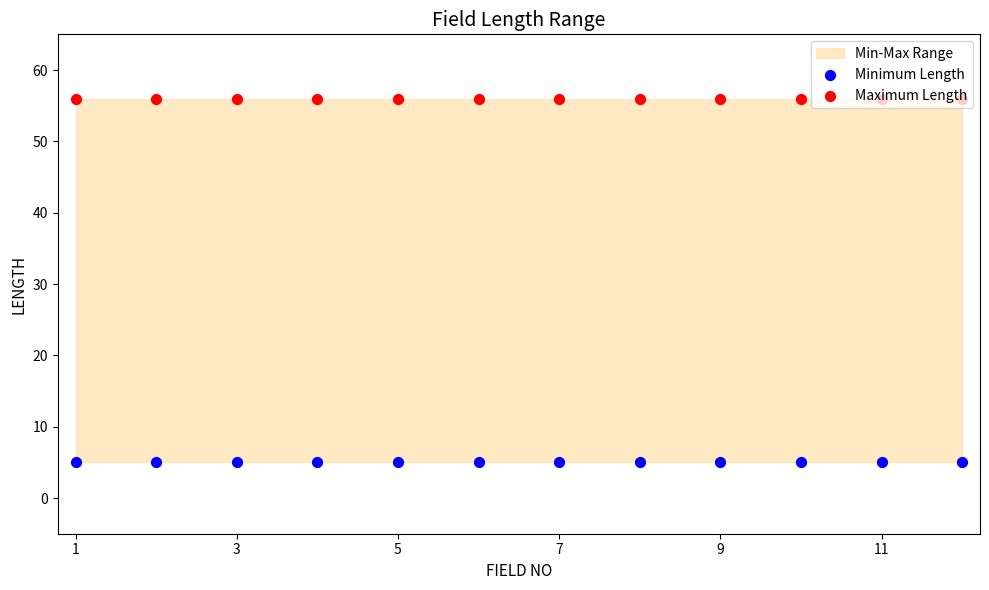

Which series contains the highest Y value?

Maximum Length